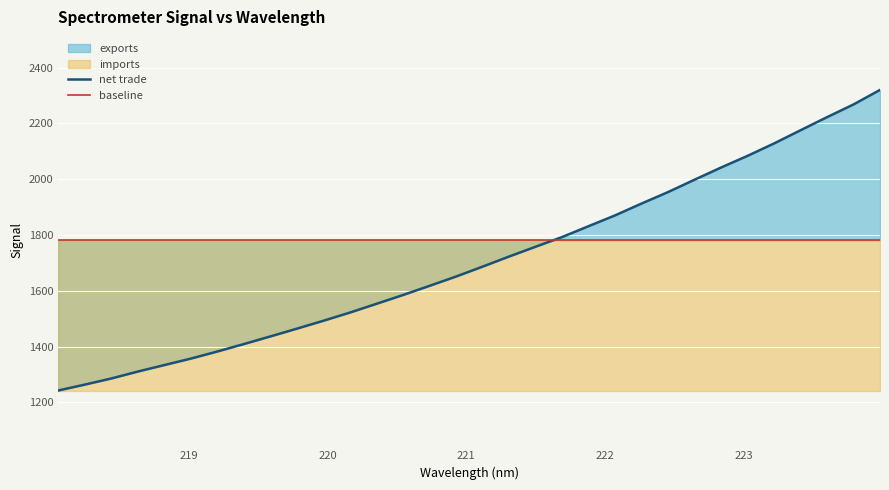

What is the difference between the values at 222.8355 and 222.263?

129.0